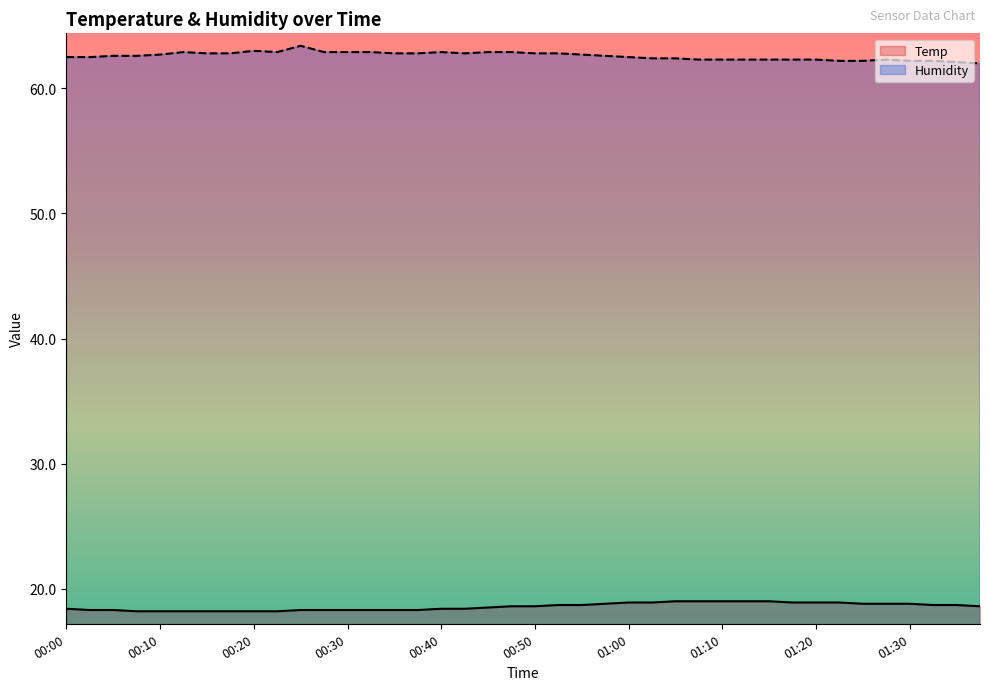

Count the number of data series in this chart.

2